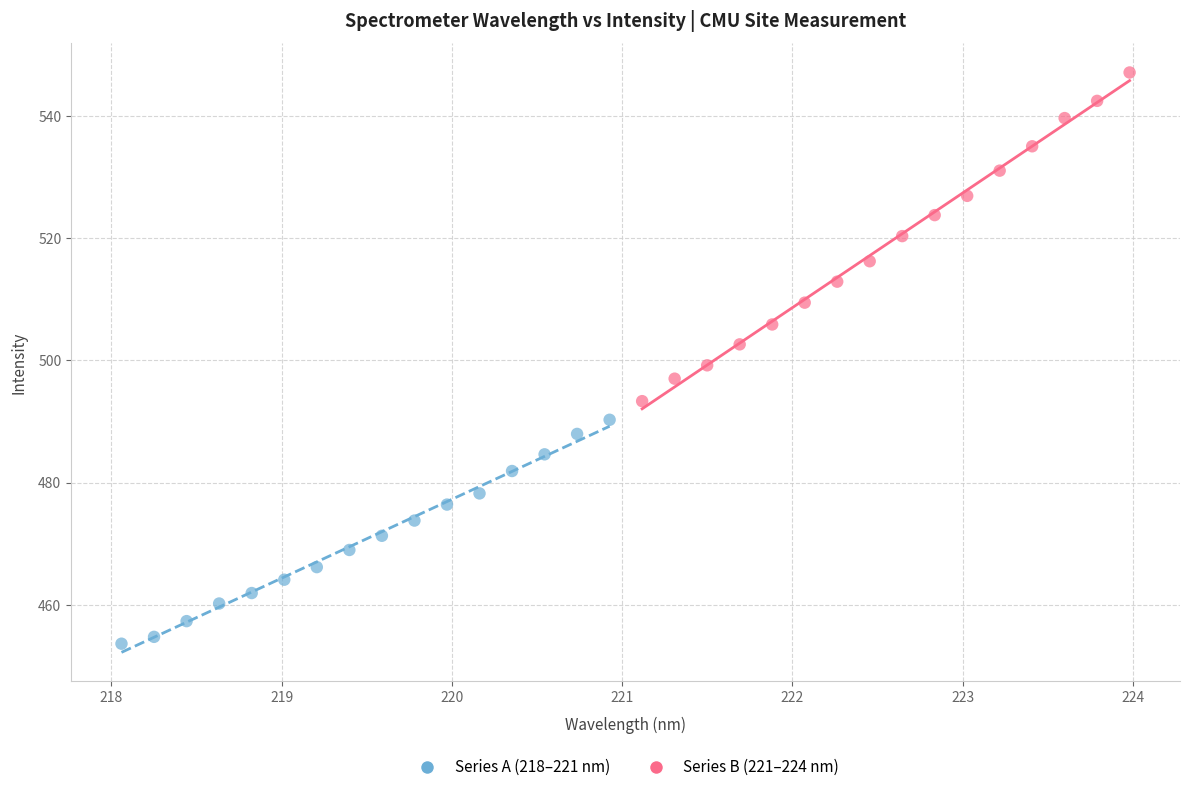

Which series reaches the maximum Y coordinate?

Series B (221–224 nm)